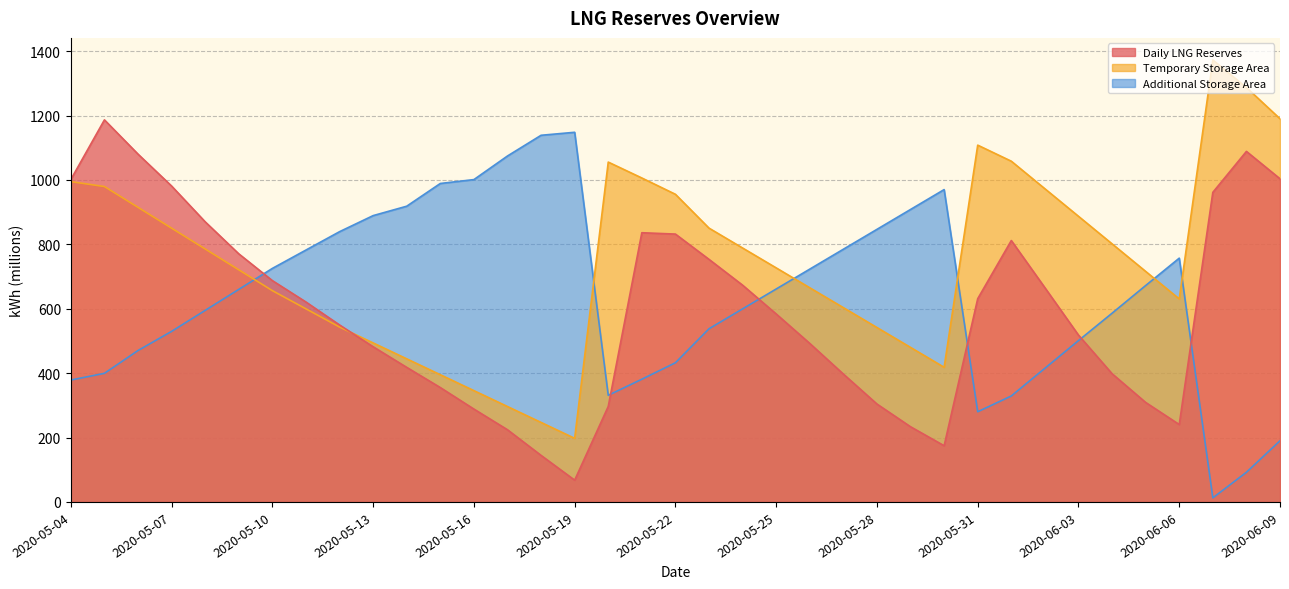

Rank the series by their maximum value, from lowest to highest.

Additional Storage Area, Daily LNG Reserves, Temporary Storage Area